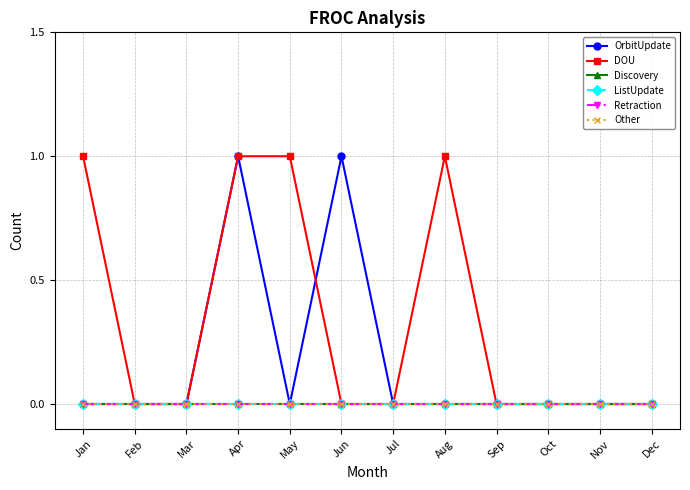

Reading right to left, what are all the values shown in this chart?

OrbitUpdate: Dec=0	Nov=0	Oct=0	Sep=0	Aug=0	Jul=0	Jun=1	May=0	Apr=1	Mar=0	Feb=0	Jan=0
DOU: Dec=0	Nov=0	Oct=0	Sep=0	Aug=1	Jul=0	Jun=0	May=1	Apr=1	Mar=0	Feb=0	Jan=1
Discovery: Dec=0	Nov=0	Oct=0	Sep=0	Aug=0	Jul=0	Jun=0	May=0	Apr=0	Mar=0	Feb=0	Jan=0
ListUpdate: Dec=0	Nov=0	Oct=0	Sep=0	Aug=0	Jul=0	Jun=0	May=0	Apr=0	Mar=0	Feb=0	Jan=0
Retraction: Dec=0	Nov=0	Oct=0	Sep=0	Aug=0	Jul=0	Jun=0	May=0	Apr=0	Mar=0	Feb=0	Jan=0
Other: Dec=0	Nov=0	Oct=0	Sep=0	Aug=0	Jul=0	Jun=0	May=0	Apr=0	Mar=0	Feb=0	Jan=0